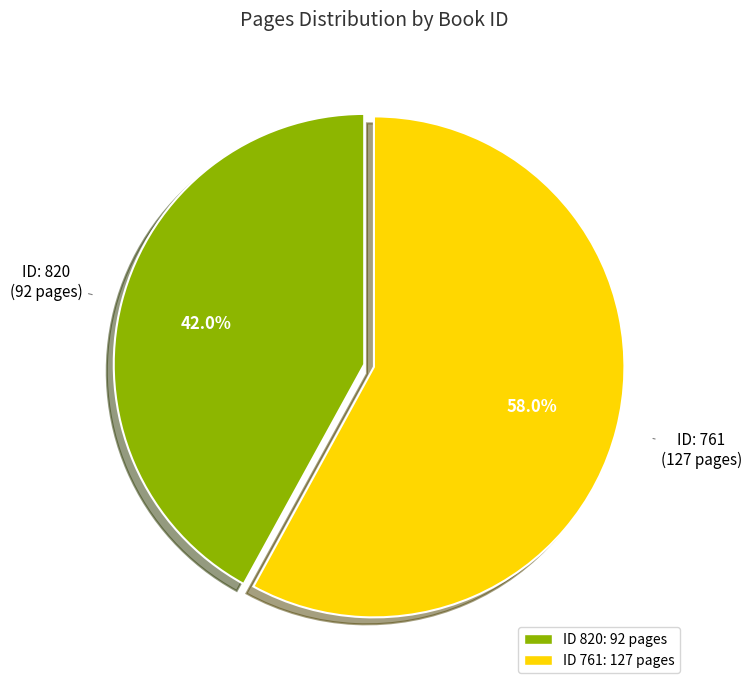

Is there any slice that represents more than half of the pie?

Yes